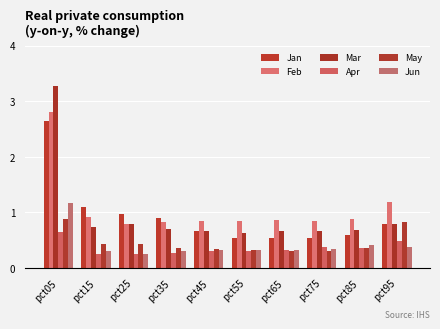

What is the difference between the maximum and minimum values in the May series?

0.6